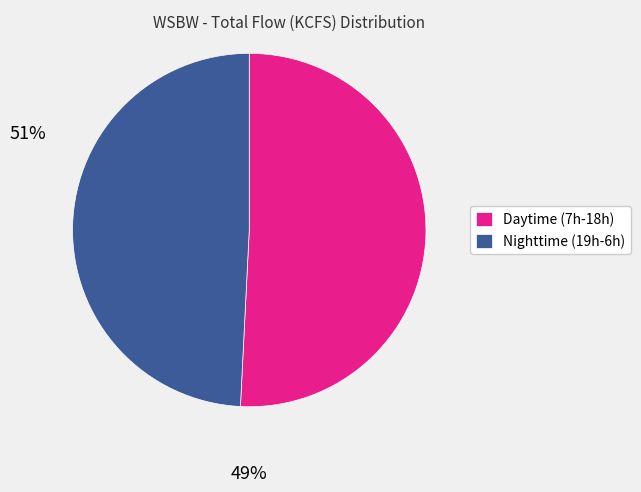

Count the number of slices in the pie.

2